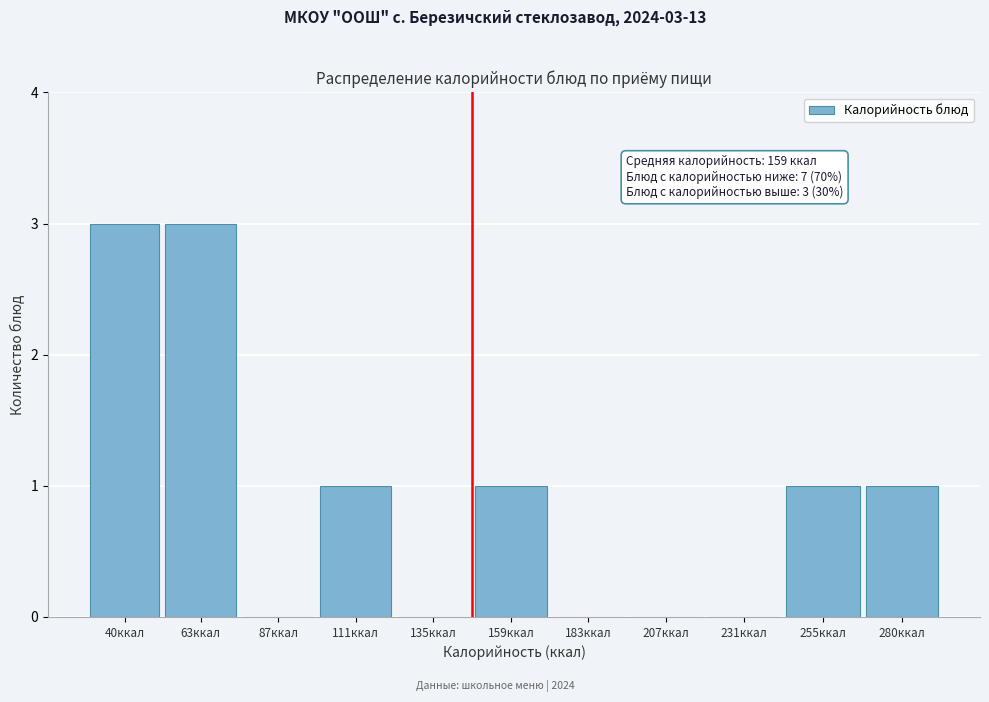

Reading left to right, what are all the values shown in this chart?

40ккал=3	63ккал=3	87ккал=0	111ккал=1	135ккал=0	159ккал=1	183ккал=0	207ккал=0	231ккал=0	255ккал=1	280ккал=1